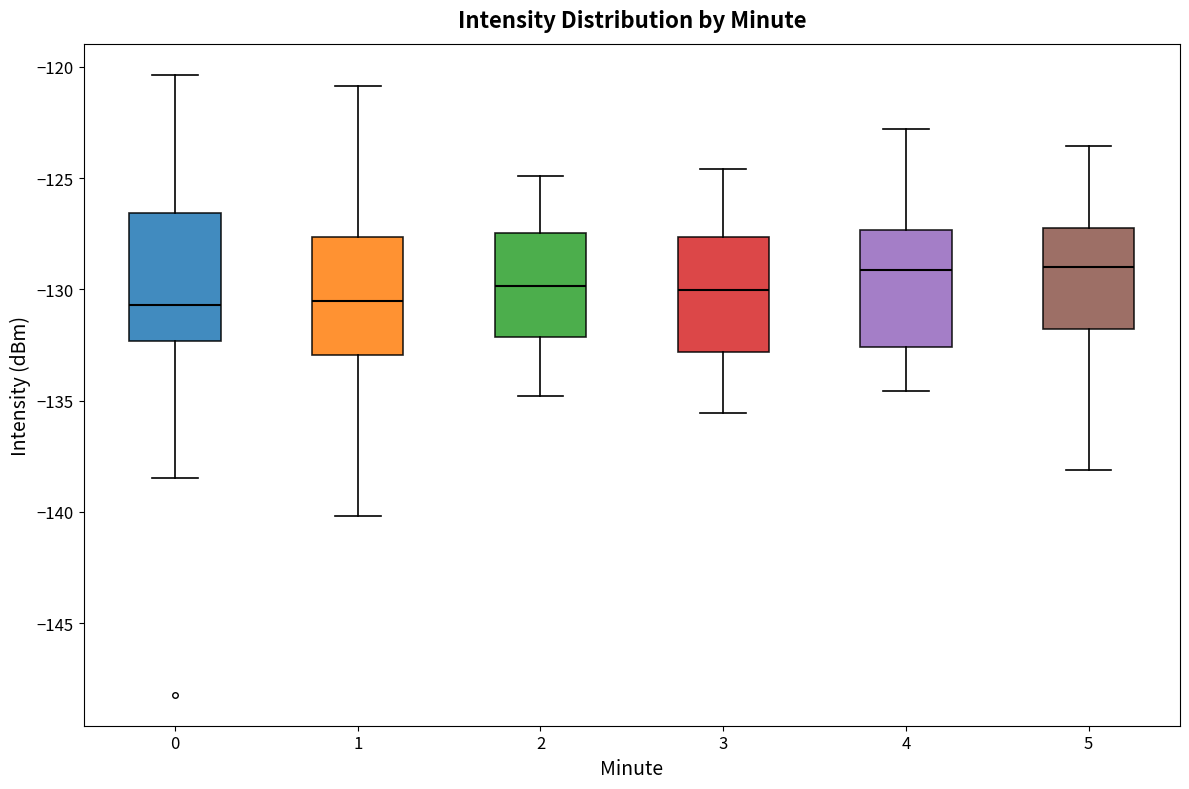

Reading left to right, read every box against the y-axis: the position of its median line, the range the box covers, and the ends of its whiskers. The values are not printed on the chart, so give them approximately, as read against the axis.

0: median -130.5, box -132.5 to -126.5, whiskers -138.5 to -120.5
1: median -130.5, box -133.0 to -127.5, whiskers -140.0 to -121.0
2: median -130.0, box -132.0 to -127.5, whiskers -135.0 to -125.0
3: median -130.0, box -133.0 to -127.5, whiskers -135.5 to -124.5
4: median -129.0, box -132.5 to -127.5, whiskers -134.5 to -123.0
5: median -129.0, box -132.0 to -127.0, whiskers -138.0 to -123.5